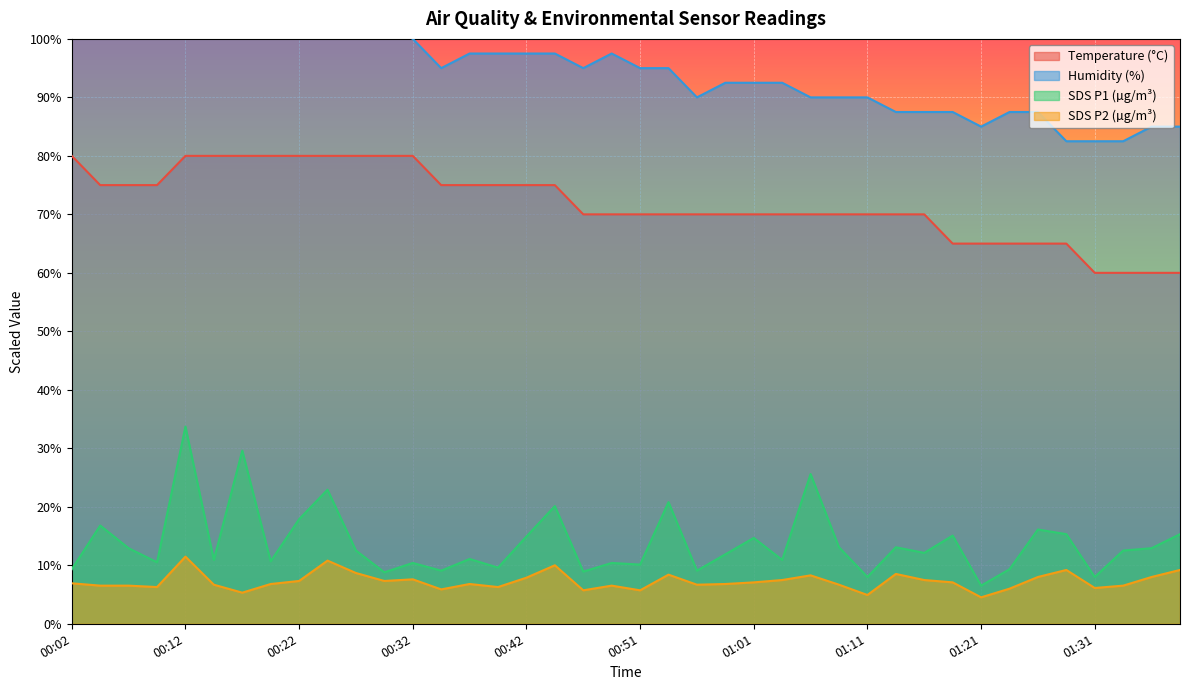

Which category has the highest value across all series?

00:02